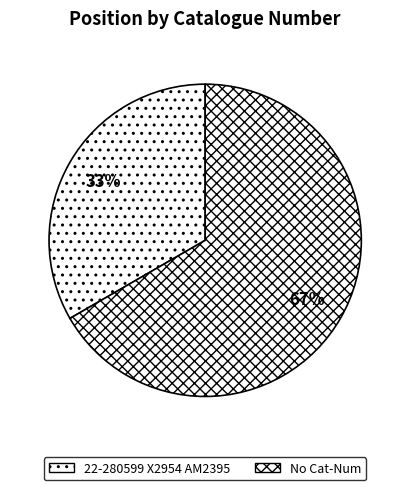

To the nearest percent, what is the average slice percentage?

50%